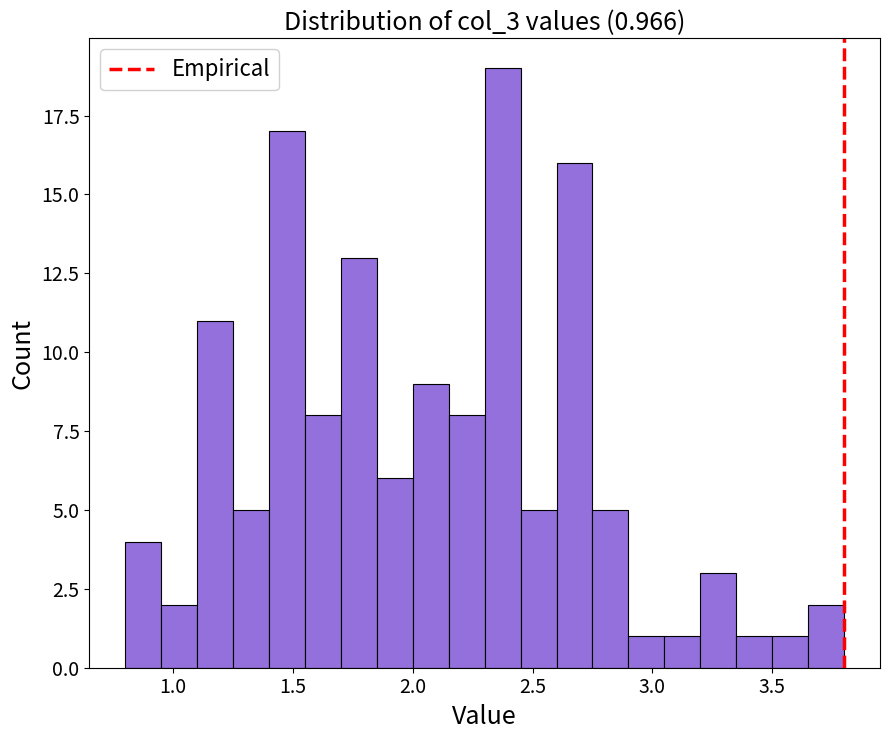

Read against the x-axis, roughly where is the centre of the tallest bar?

2.40